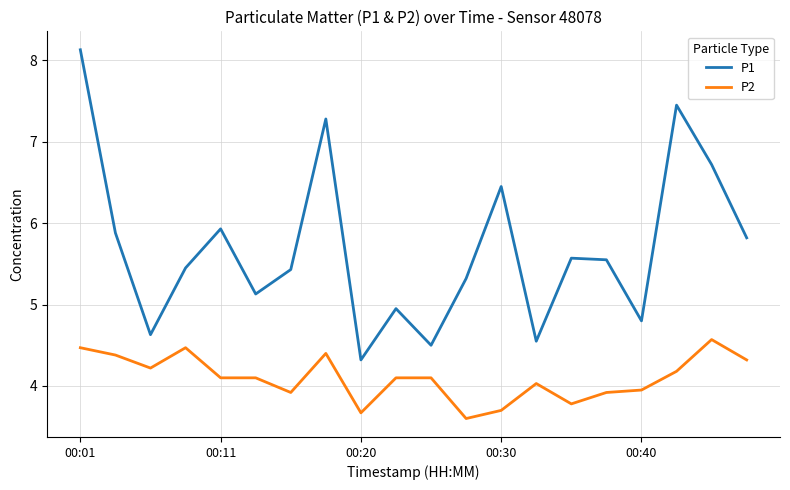

Which series has the largest total across all categories?

P1